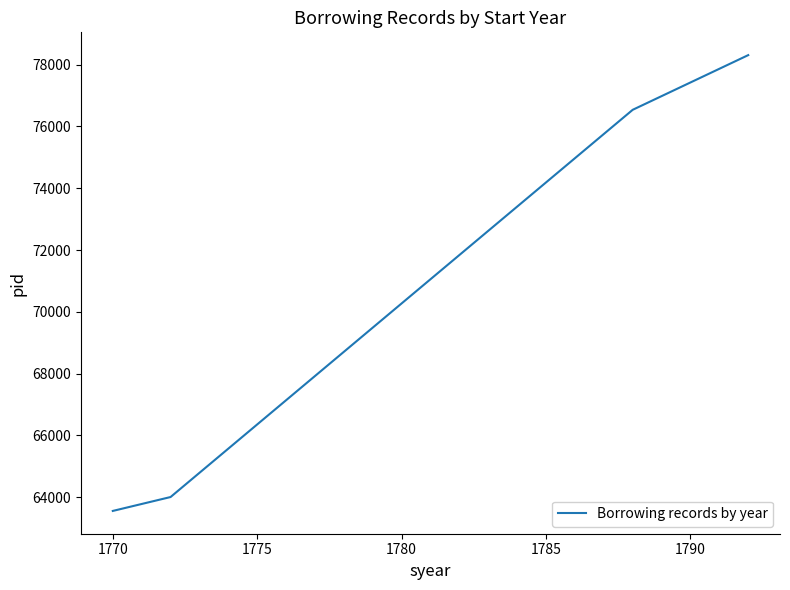

What is the maximum value shown in the chart?

78309